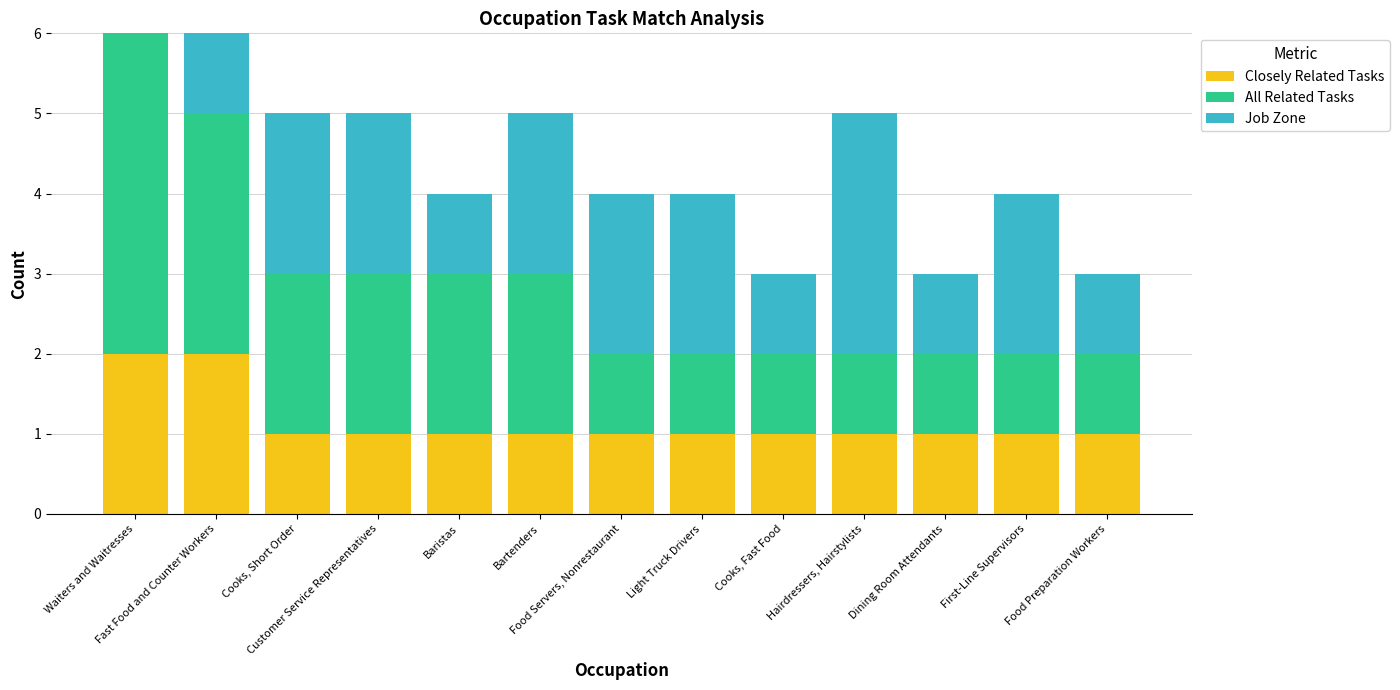

How many data points does each series have?

13